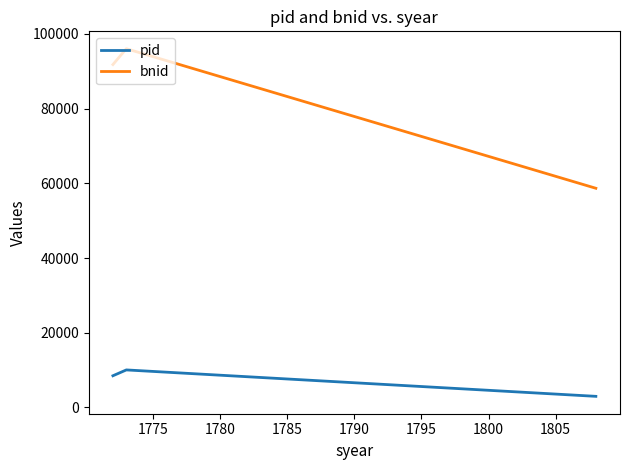

What are all the series names shown in the legend?

pid, bnid